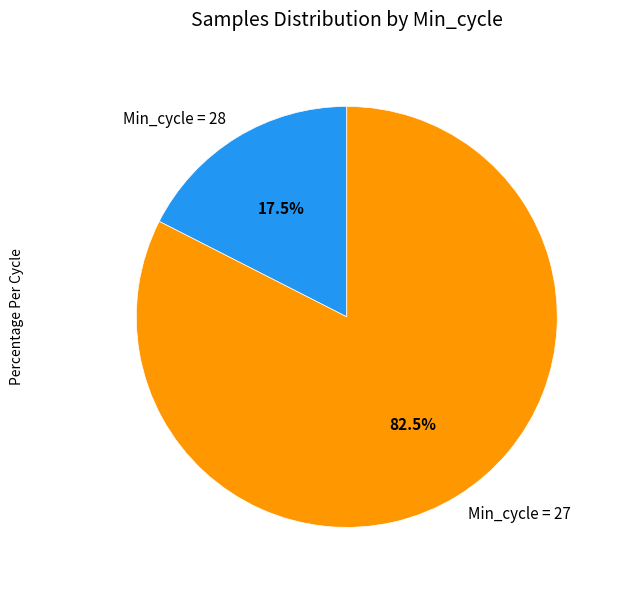

Which category has the biggest portion of the pie?

Min_cycle = 27